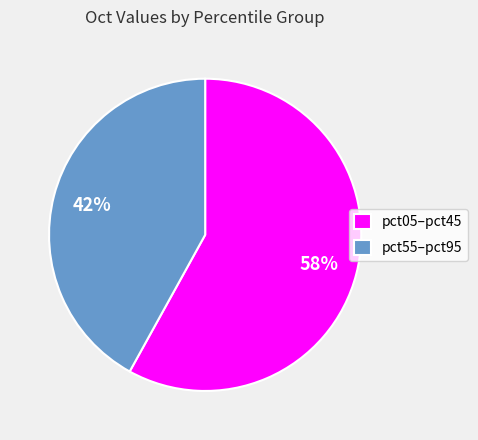

To the nearest percent, what percentage of the pie is pct05–pct45?

58%